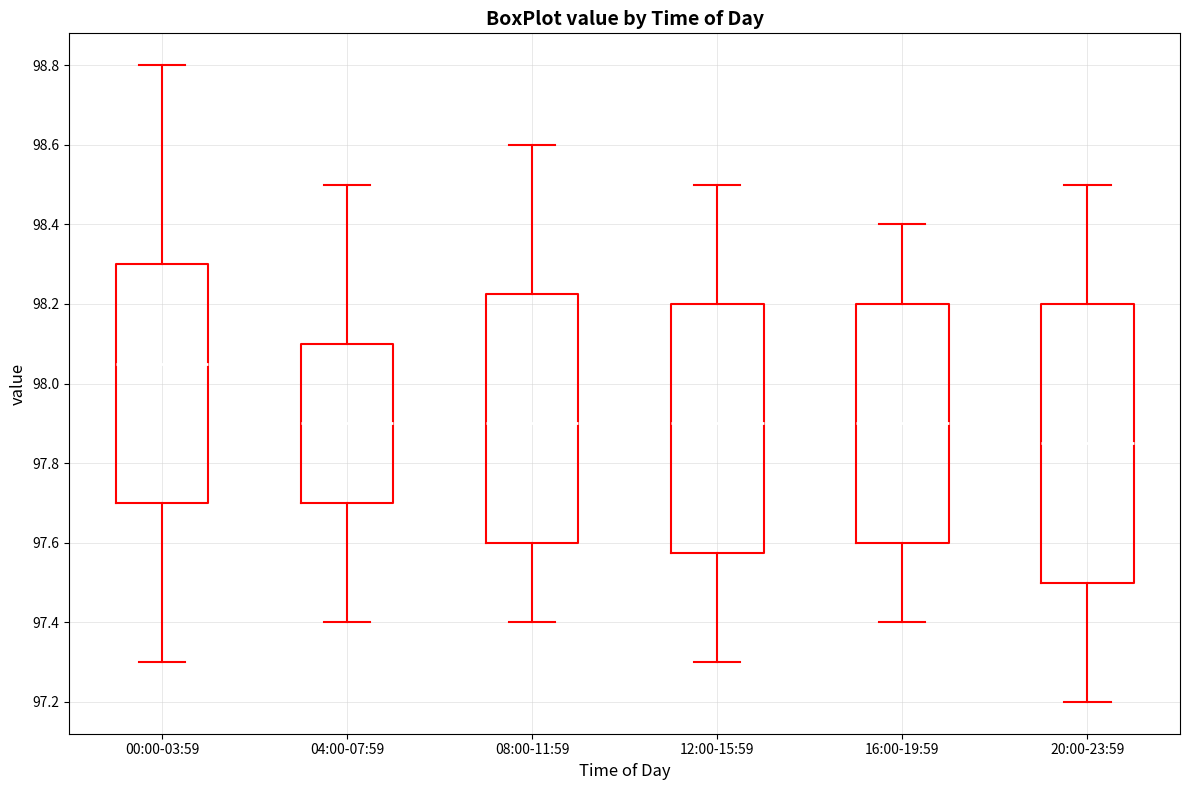

Reading left to right, read every box against the y-axis: the position of its median line, the range the box covers, and the ends of its whiskers. The values are not printed on the chart, so give them approximately, as read against the axis.

00:00-03:59: median 98.06, box 97.70 to 98.30, whiskers 97.30 to 98.80
04:00-07:59: median 97.90, box 97.70 to 98.10, whiskers 97.40 to 98.50
08:00-11:59: median 97.90, box 97.60 to 98.22, whiskers 97.40 to 98.60
12:00-15:59: median 97.90, box 97.58 to 98.20, whiskers 97.30 to 98.50
16:00-19:59: median 97.90, box 97.60 to 98.20, whiskers 97.40 to 98.40
20:00-23:59: median 97.86, box 97.50 to 98.20, whiskers 97.20 to 98.50